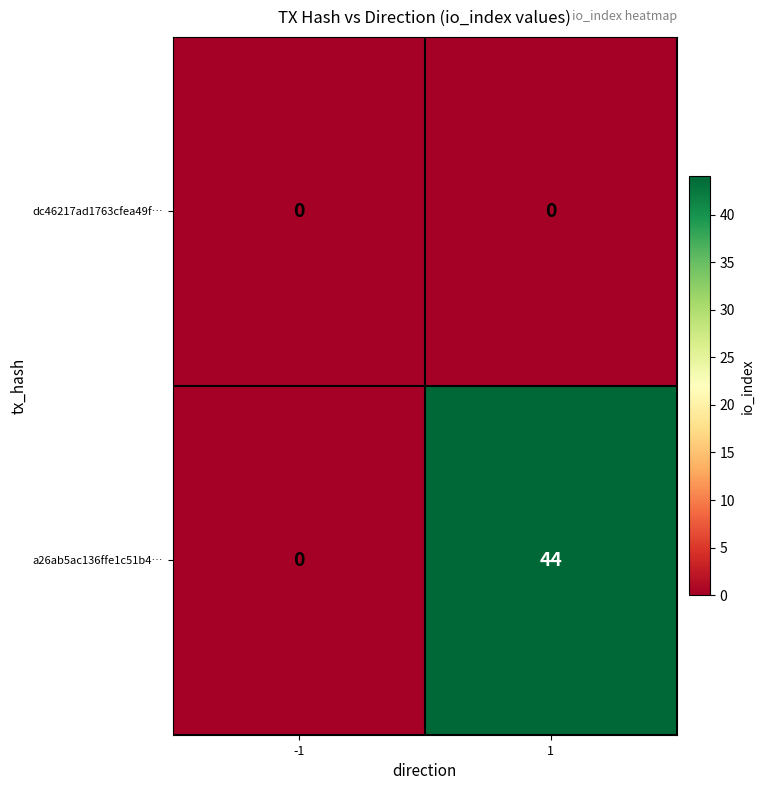

What is the total value across all series at 1?

44